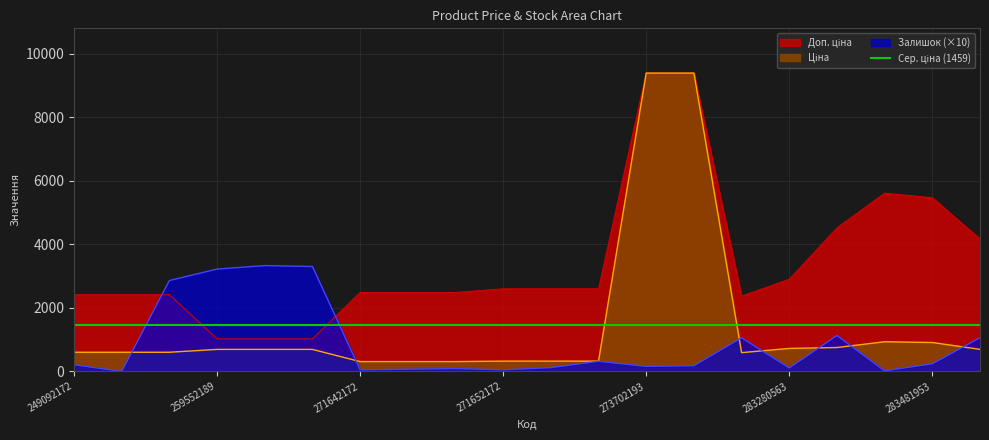

True or false: Доп. ціна and Ціна cross at least once.

False